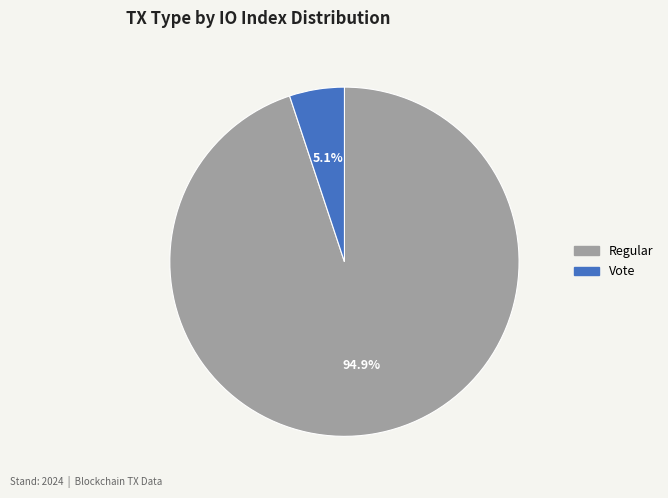

Does any single category account for the majority?

Yes